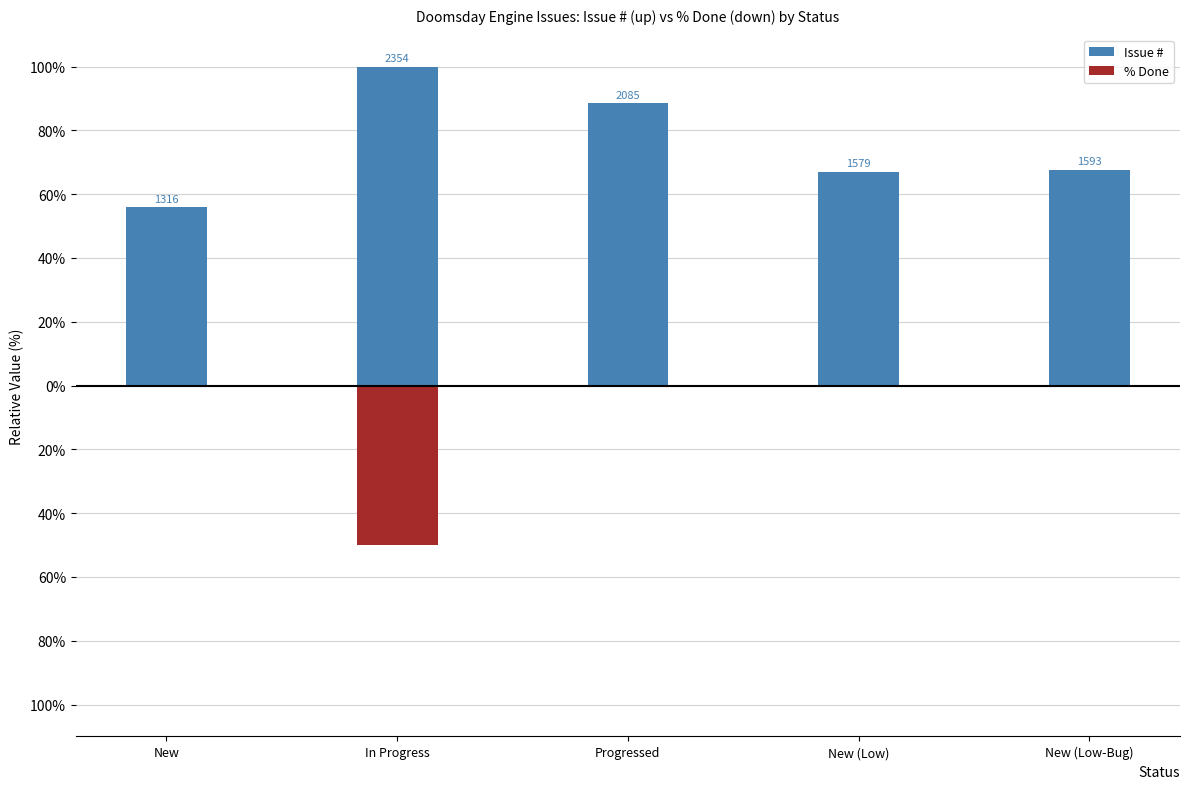

How many series are shown in this chart?

2